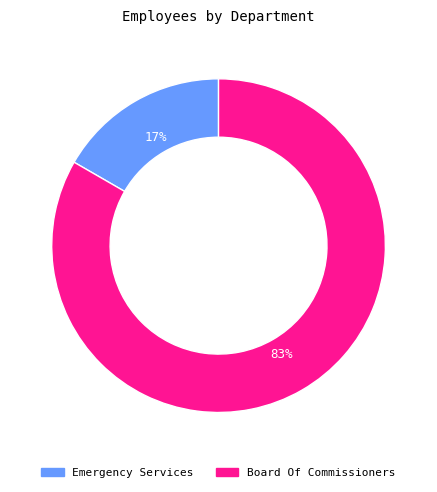

How many segments does this pie chart have?

2